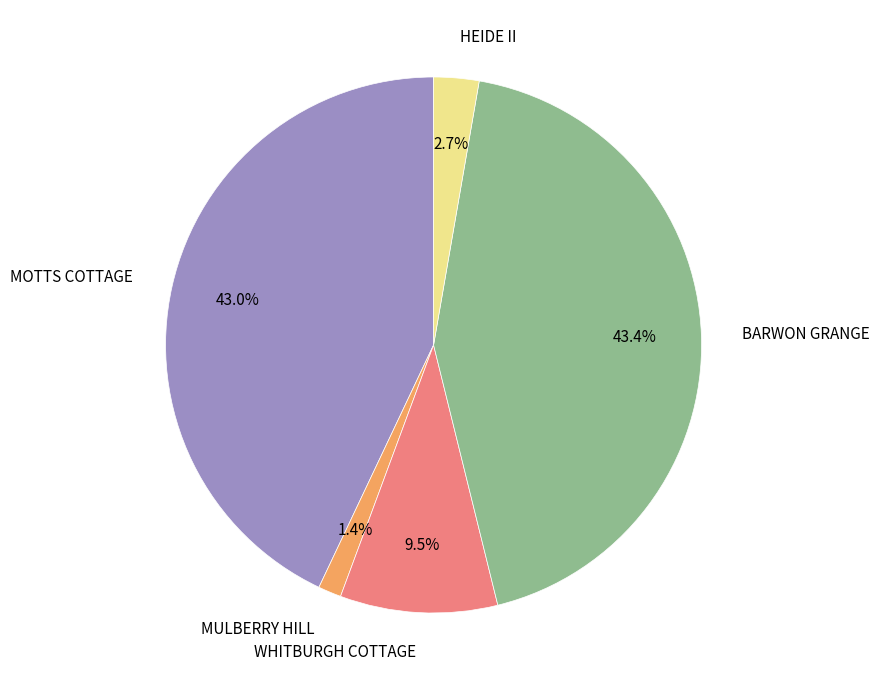

Which has a higher value, WHITBURGH COTTAGE or HEIDE II?

WHITBURGH COTTAGE